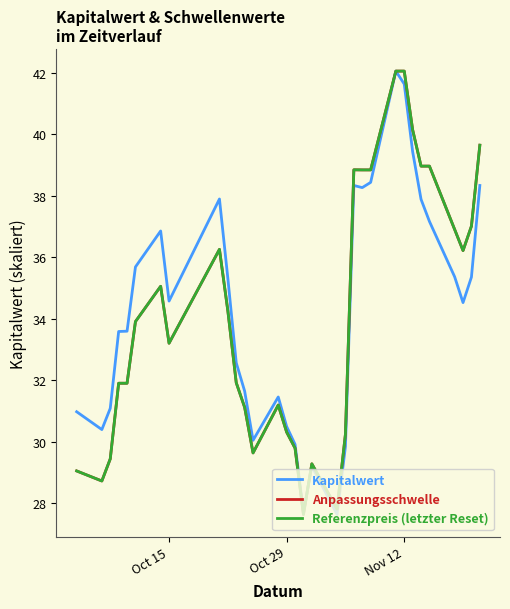

What is the maximum value for Kapitalwert?

42.1